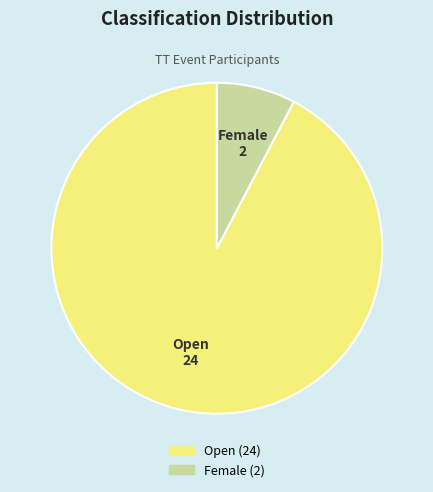

Which category has the smallest portion of the pie?

Female